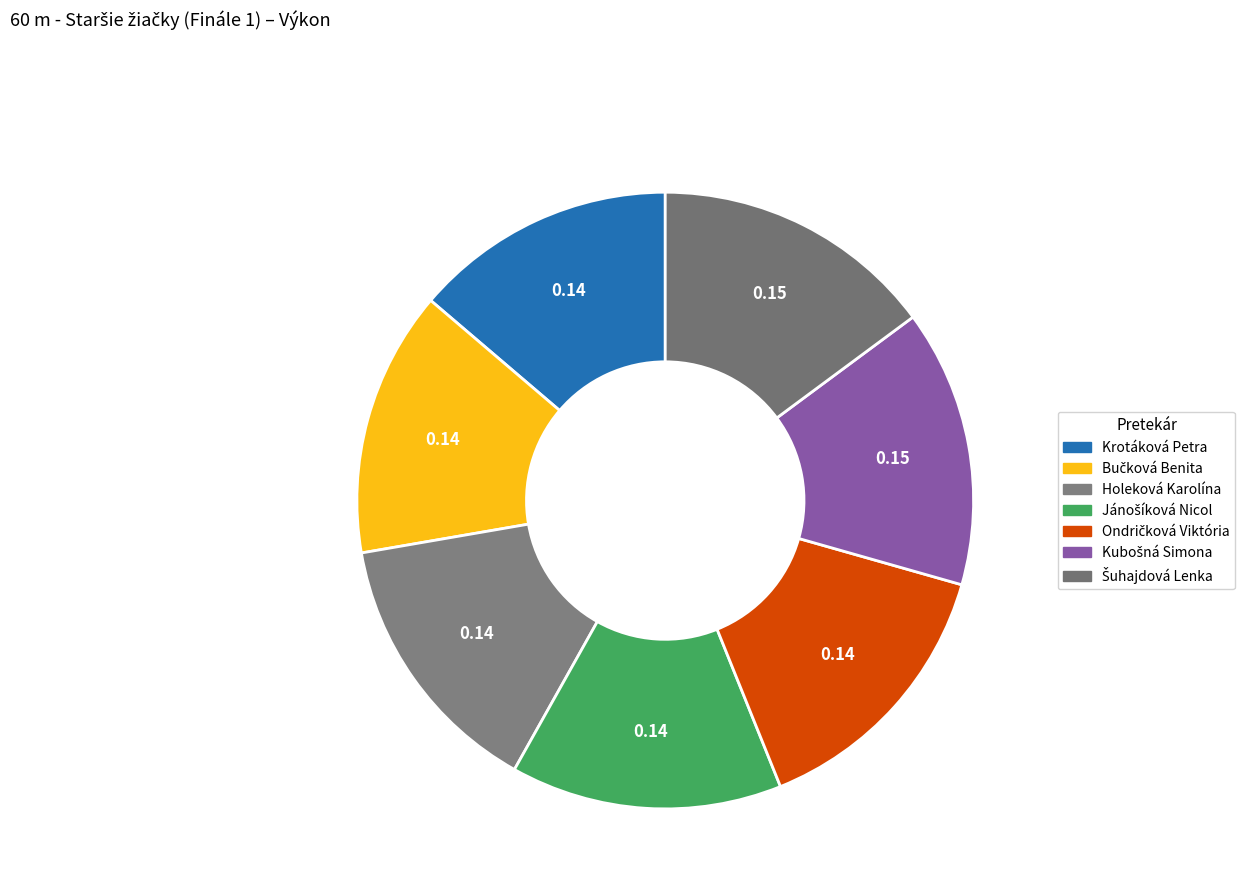

To the nearest percent, what is the combined percentage of Ondričková Viktória and Šuhajdová Lenka?

29%